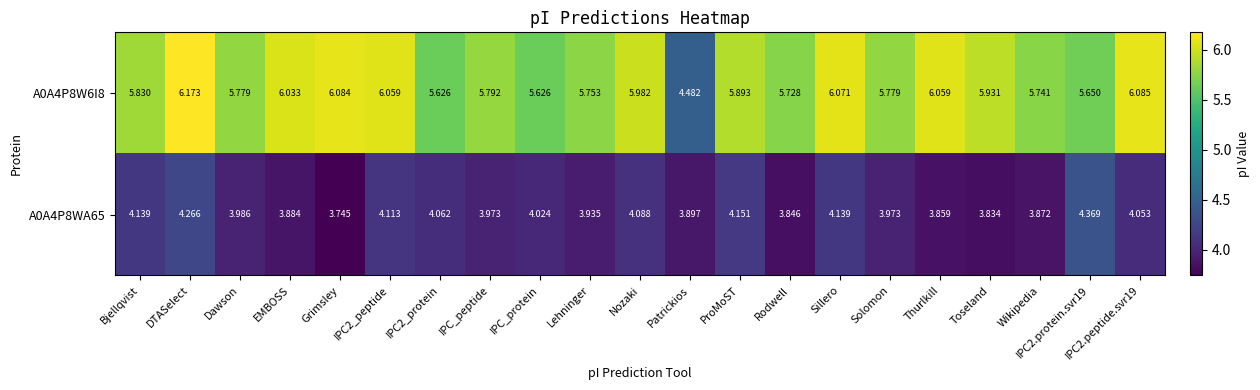

At which label does A0A4P8WA65 reach its minimum?

Grimsley